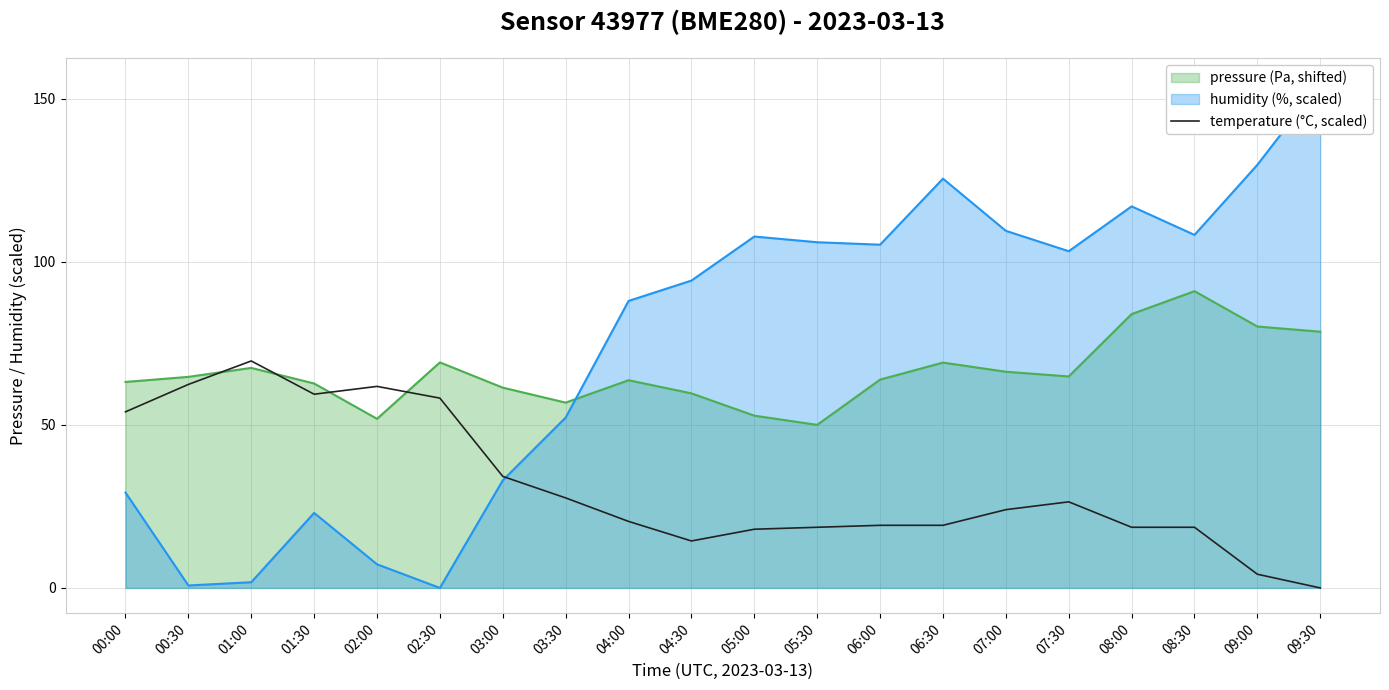

How many categories are shown in the chart?

20